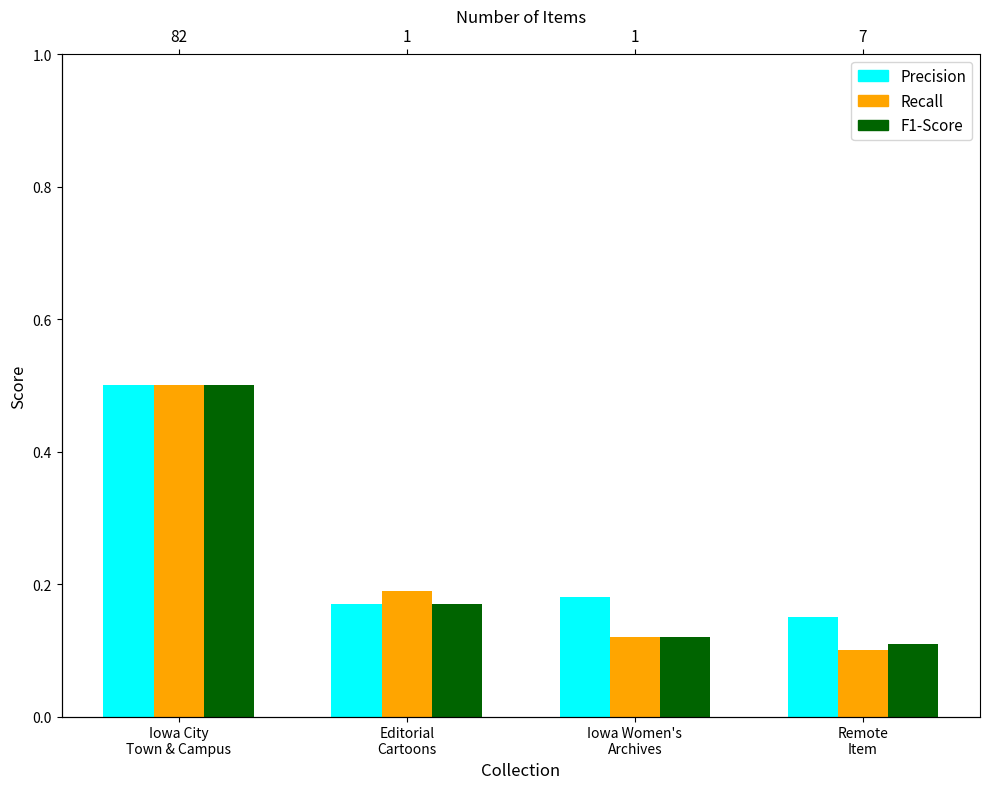

How many groups of bars are there?

4